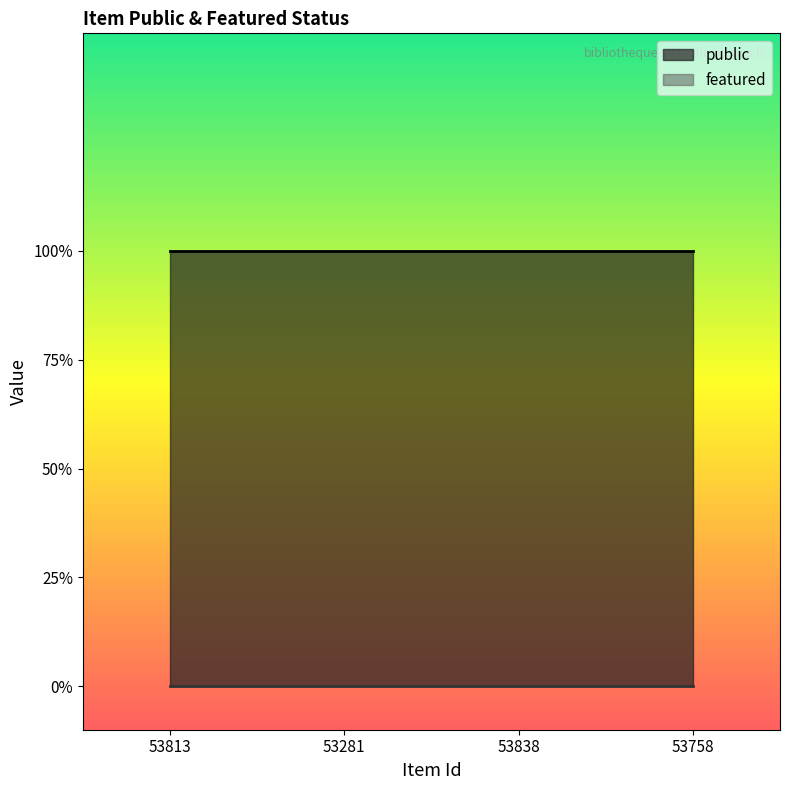

Reading left to right, extract all data points from this chart.

public: 1	1	1	1
featured: 0	0	0	0